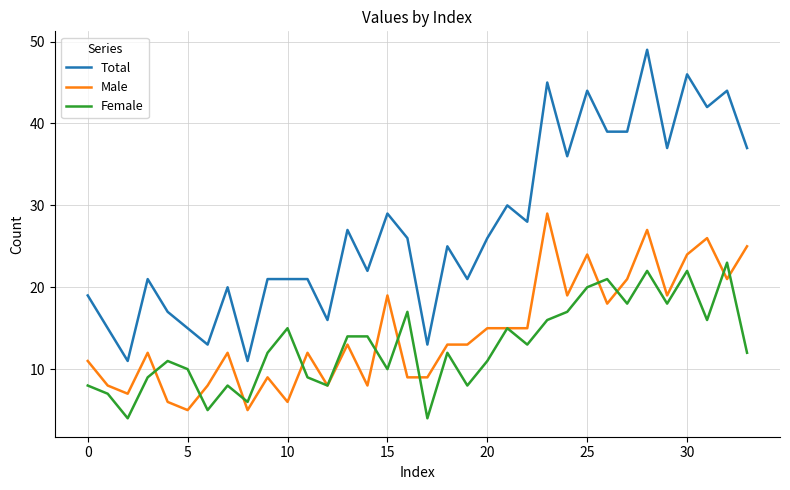

Count the number of categories in the chart.

34